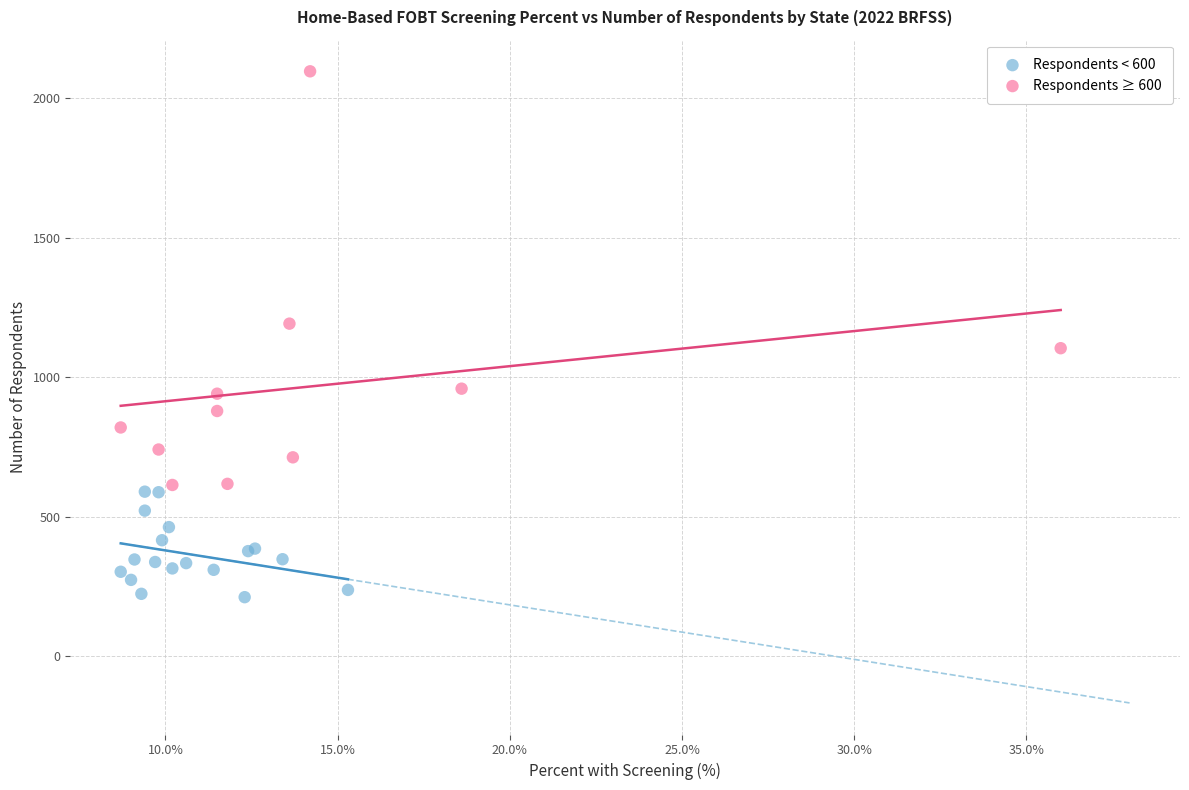

Which series contains the lowest Y value?

Respondents < 600